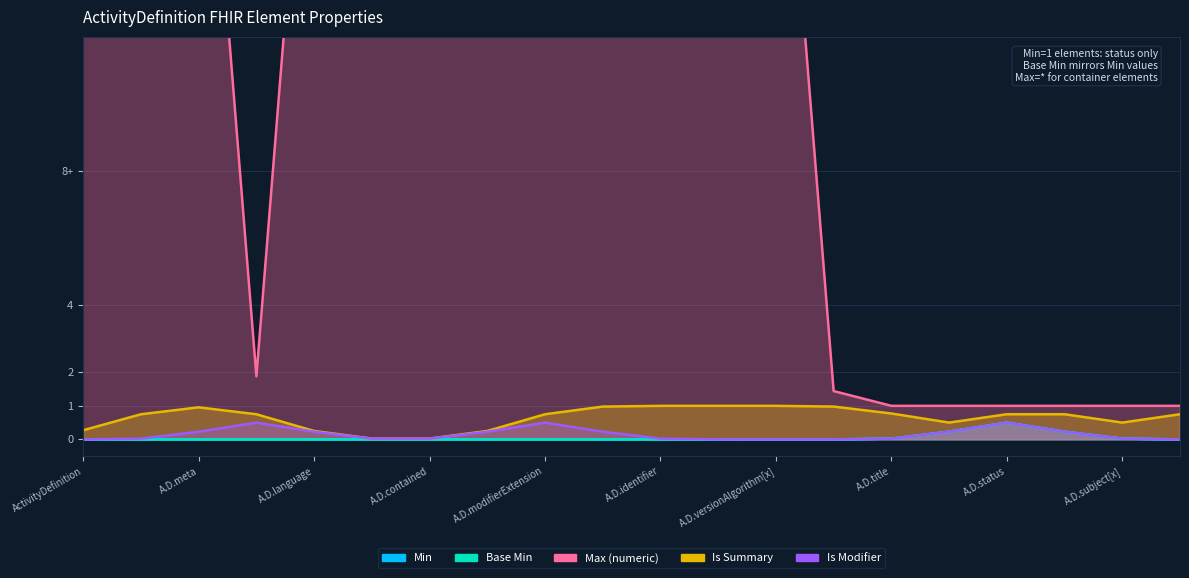

What is the label of the 4th point from the left?

ActivityDefinition.implicitRules